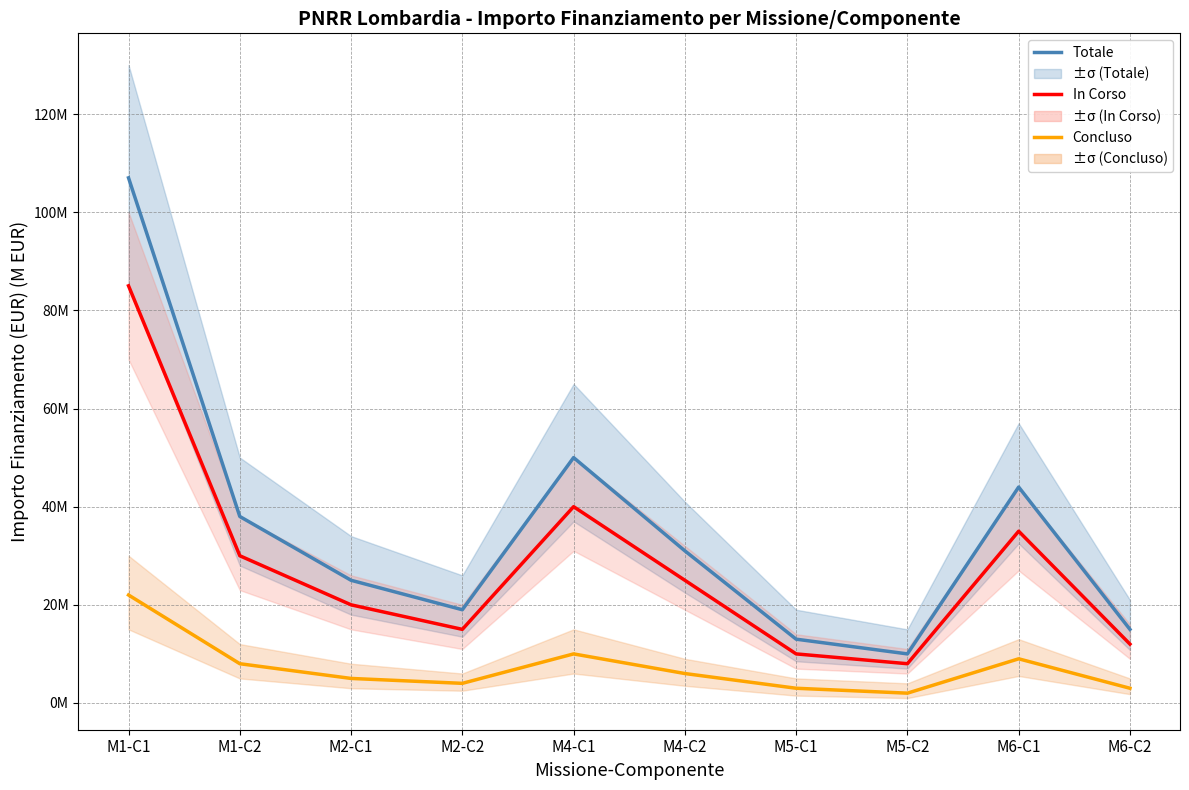

List the series in order of their overall mean, highest first.

Totale, In Corso, Concluso